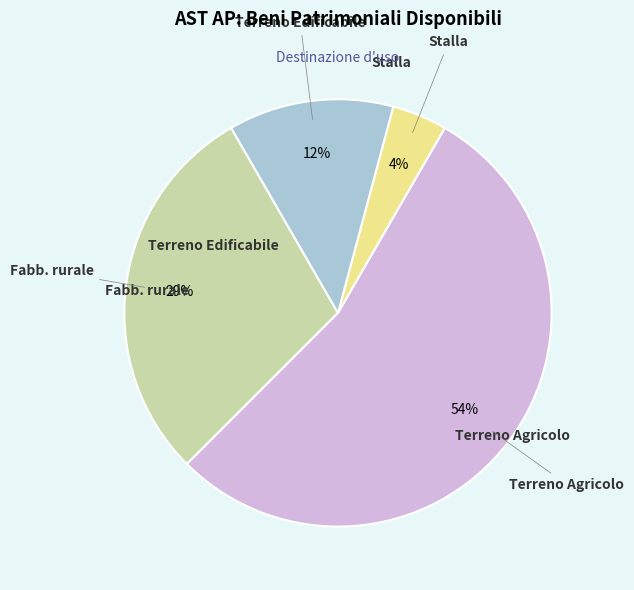

Is there a majority slice in this chart?

Yes